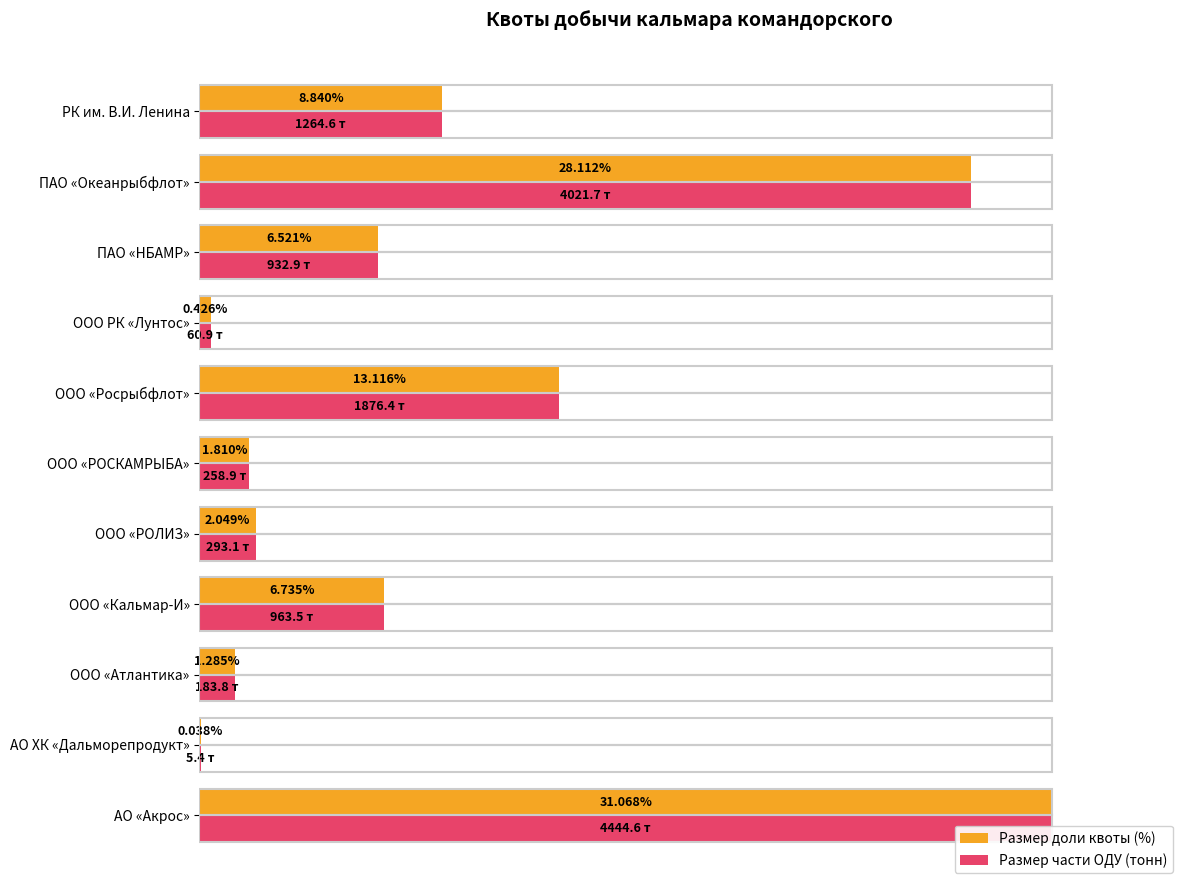

Are the bars grouped side by side (vs. stacked)?

Yes